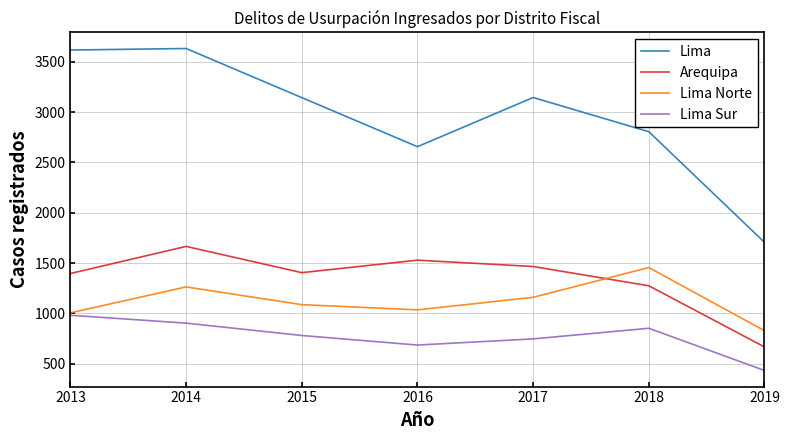

True or false: Lima Sur and Lima cross at least once.

False